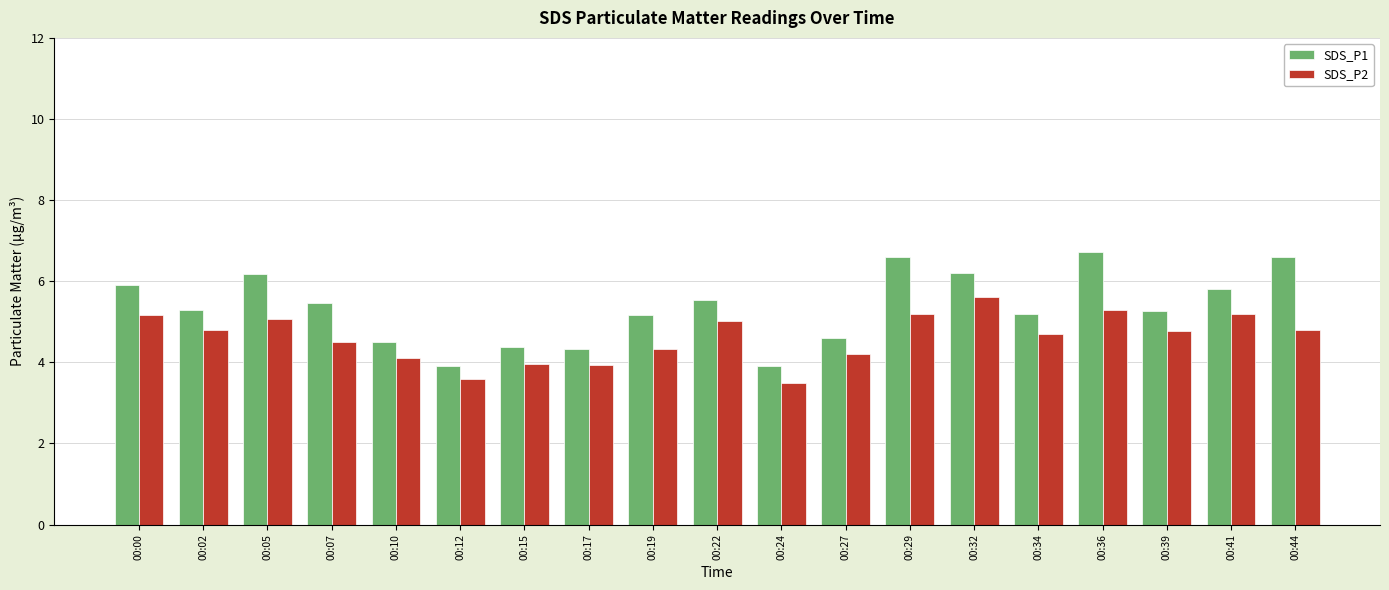

At which label does SDS_P2 first exceed 4?

00:00